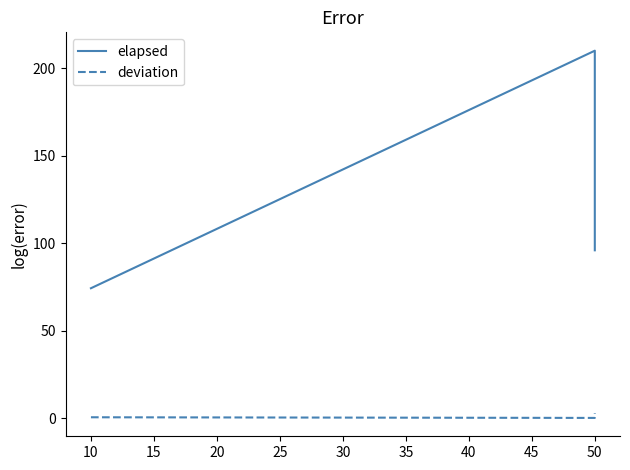

At 50, list the series in order from smallest to largest.

deviation, elapsed